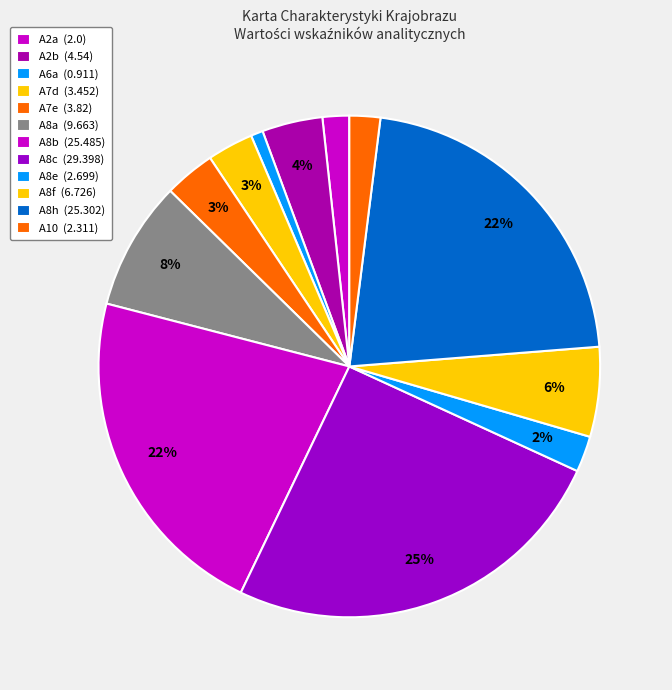

Is the sum of A8a and A8c greater than half?

No